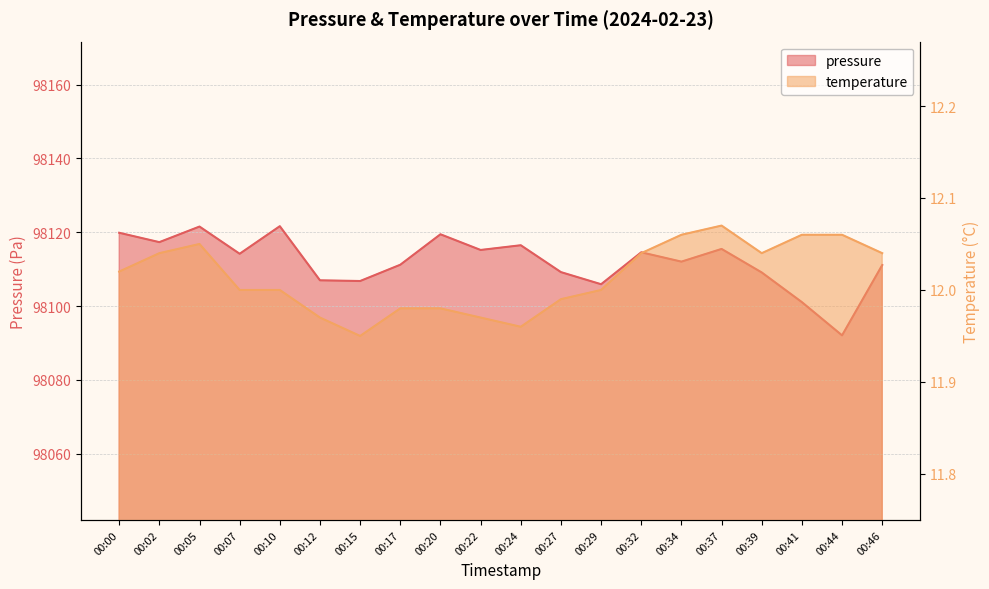

True or false: temperature and pressure cross at least once.

False